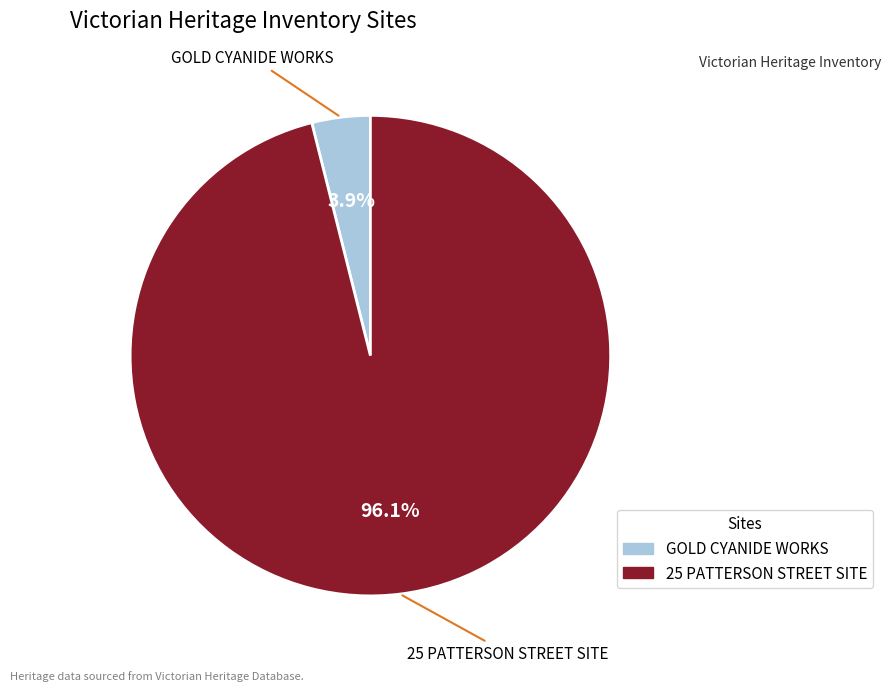

Which slice is the largest?

25 PATTERSON STREET SITE